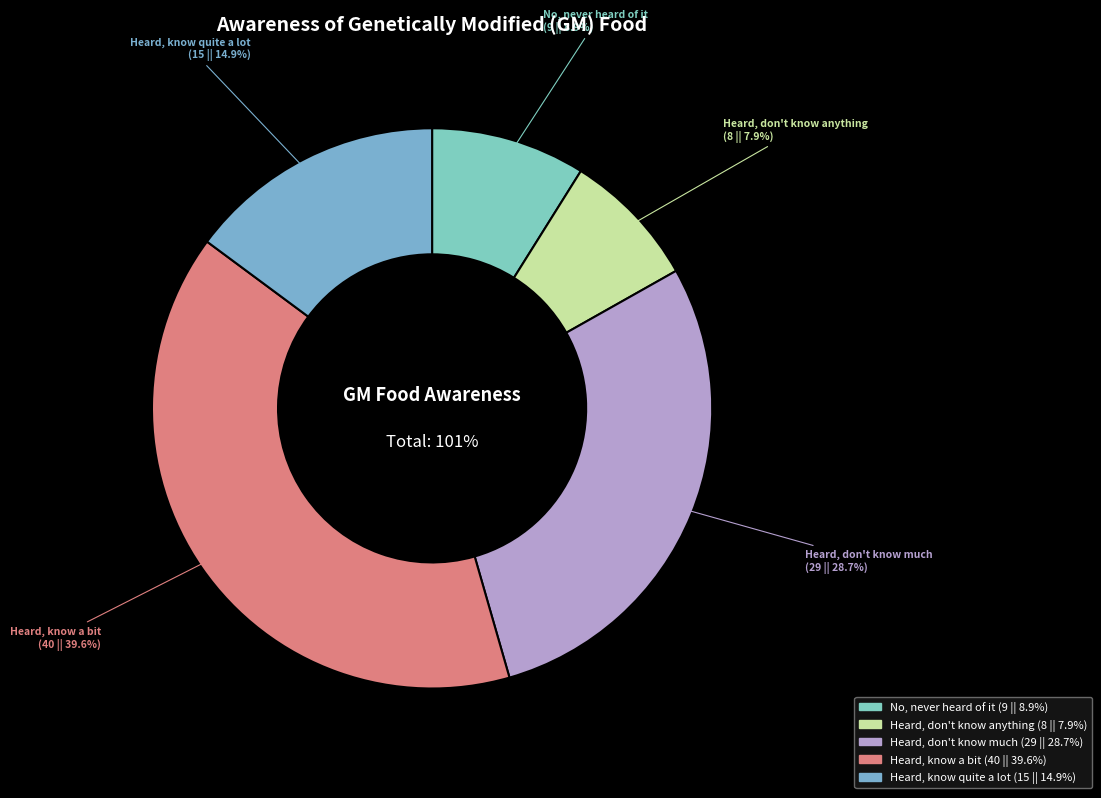

True or false: No, I've never heard of it accounts for 9% of the total.

True